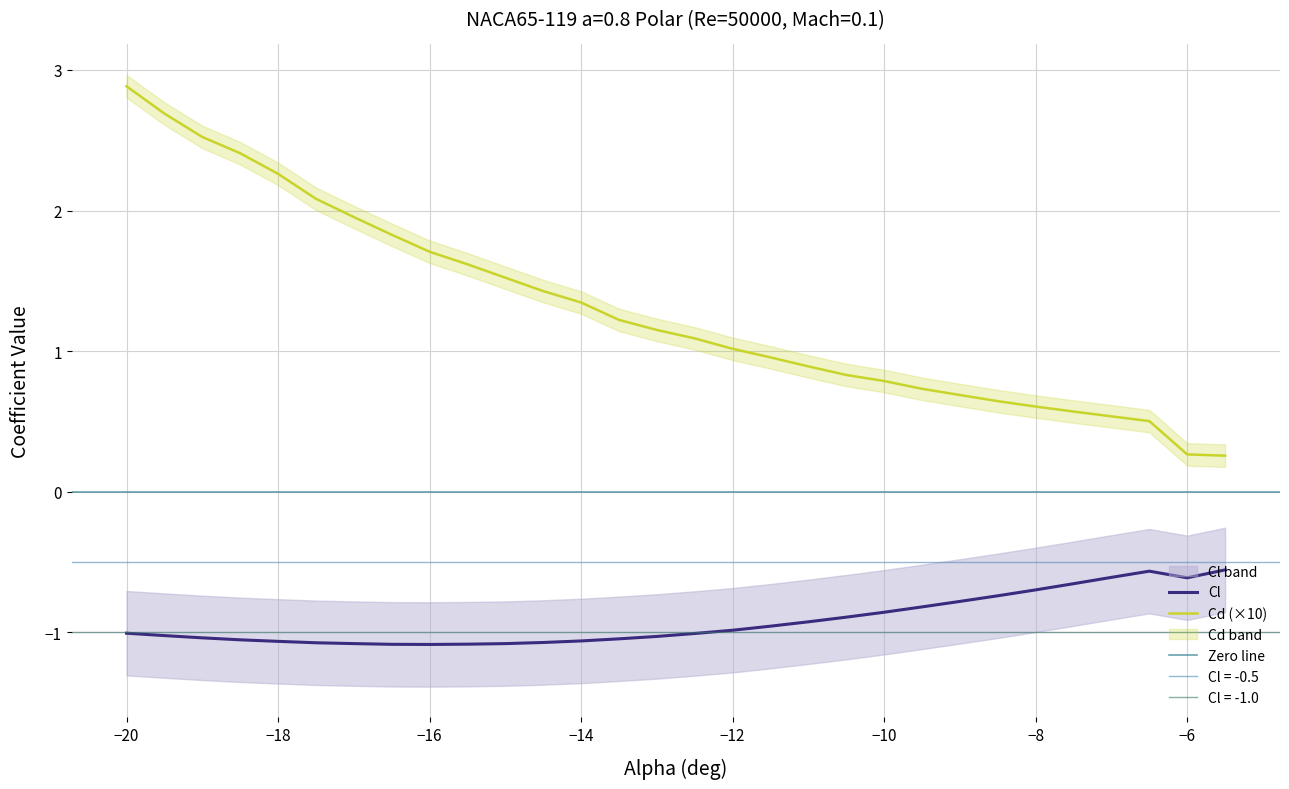

List the series in order of their overall mean, lowest first.

Cl, Cd